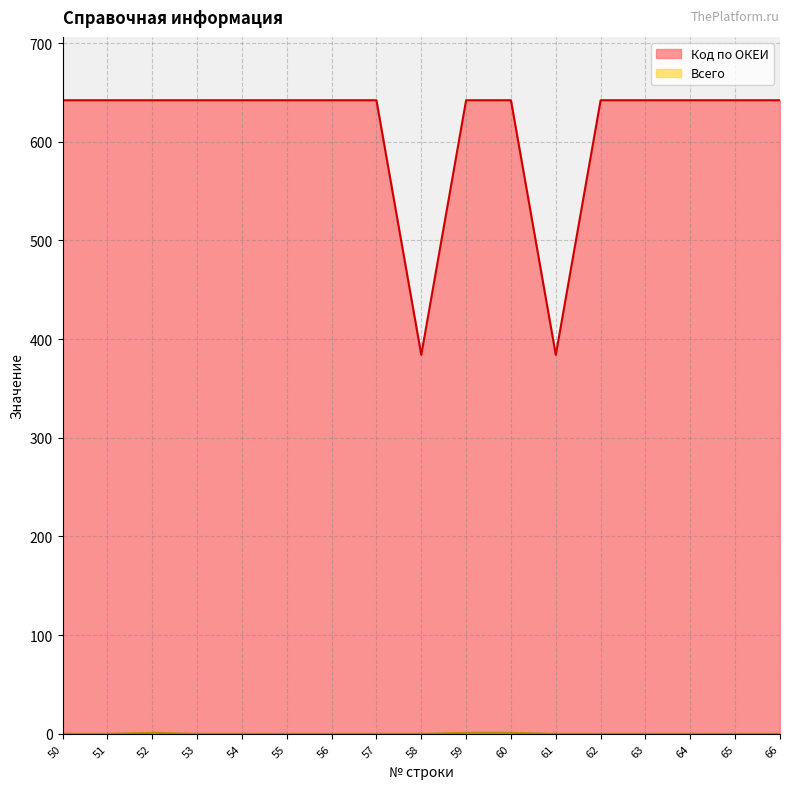

The Код по ОКЕИ series shows 384 at 58. True or false?

True